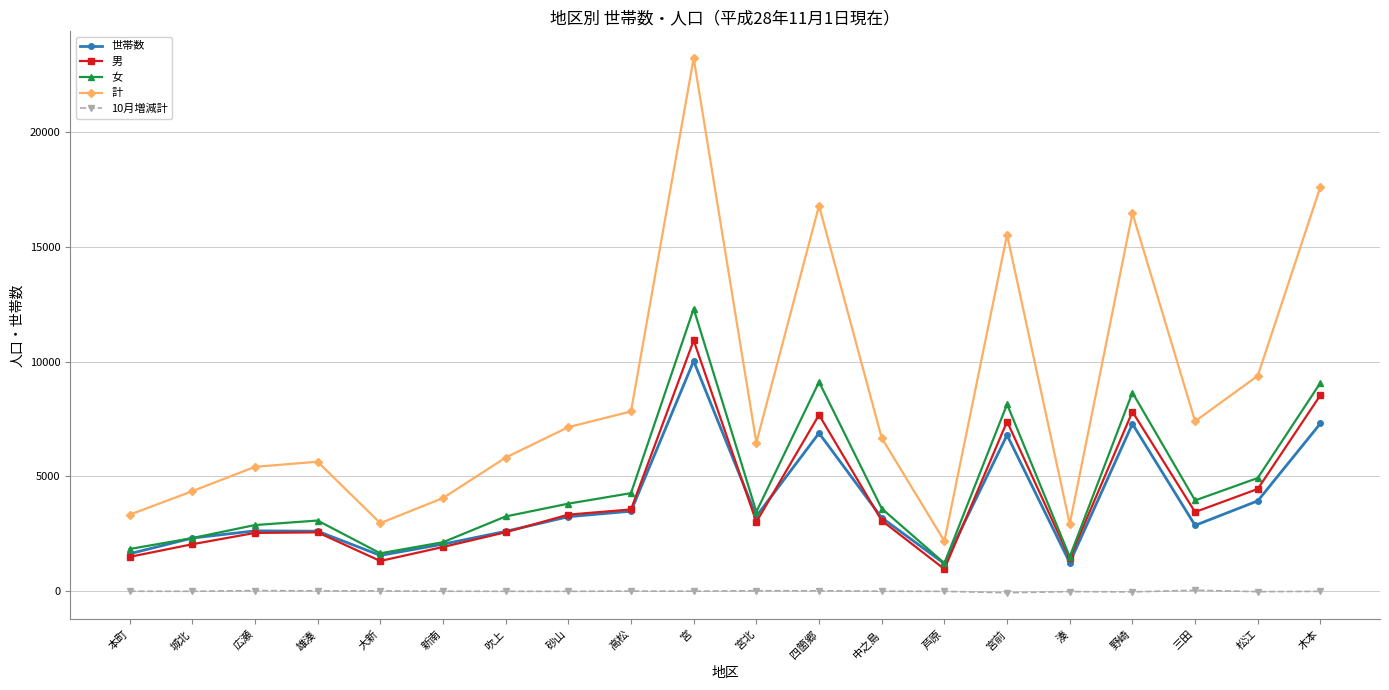

How many lines are shown in the chart?

5